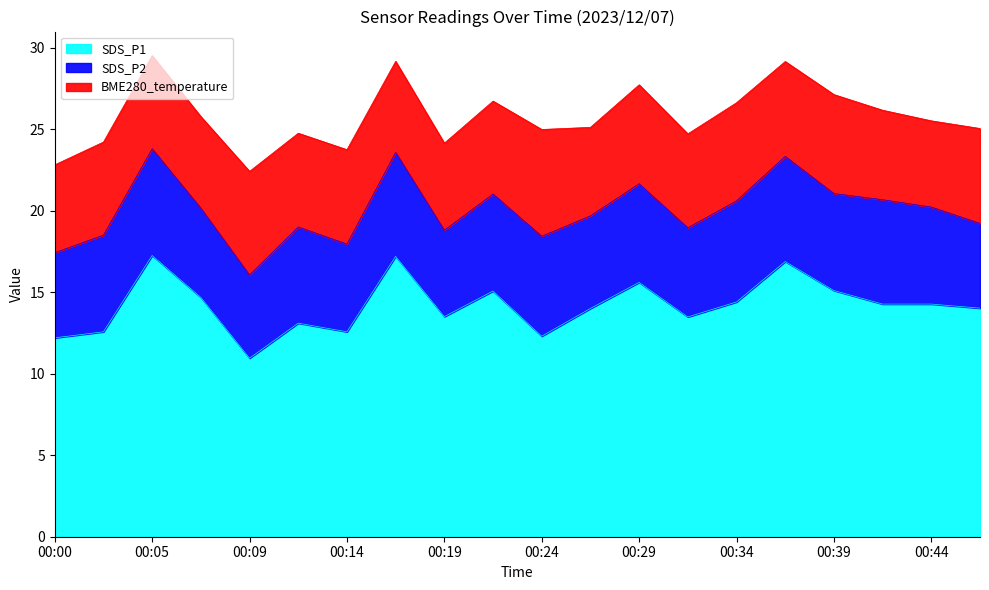

Is it true that SDS_P1 equals 28.9 at 00:05?

False